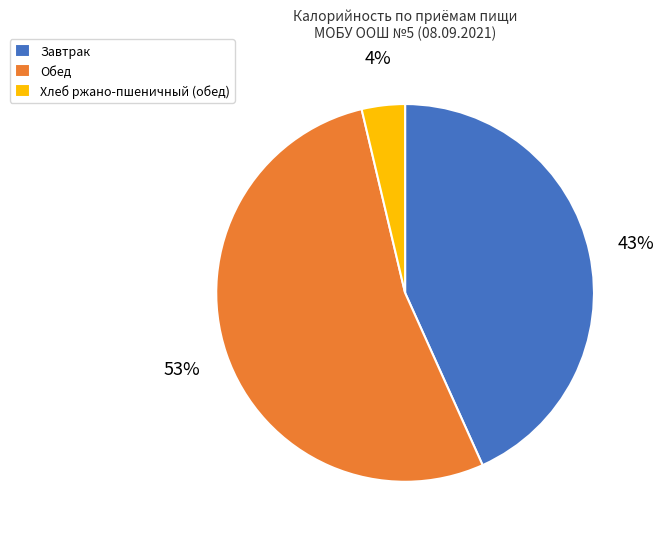

To the nearest percent, what is the average slice percentage?

33%